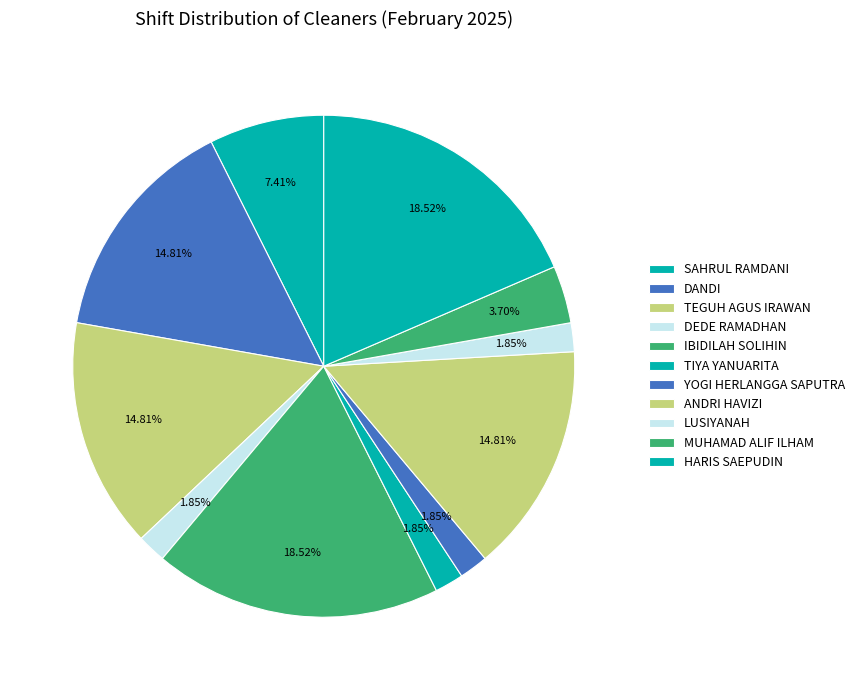

Count the number of slices in the pie.

11